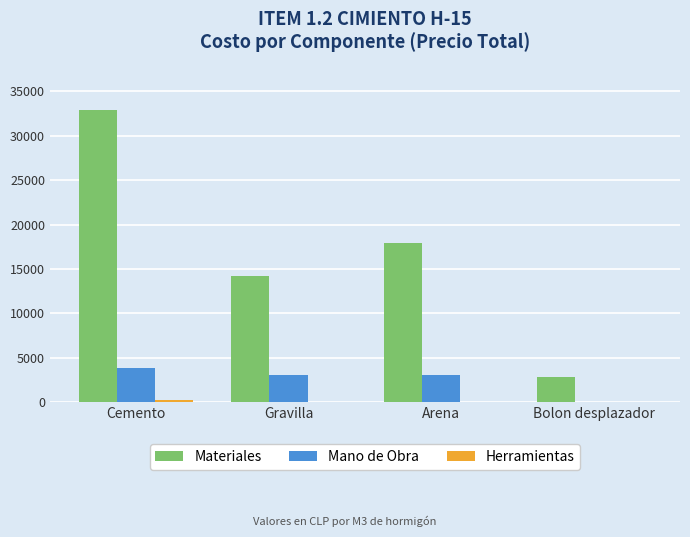

Is it true that Materiales equals 57246.5 at Cemento?

False